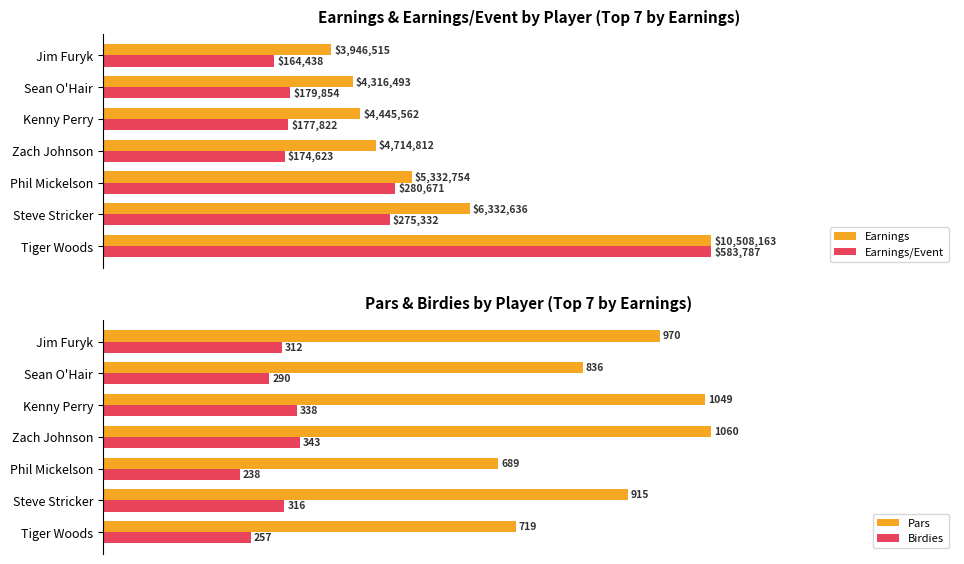

Which series has the largest total across all categories?

Pars